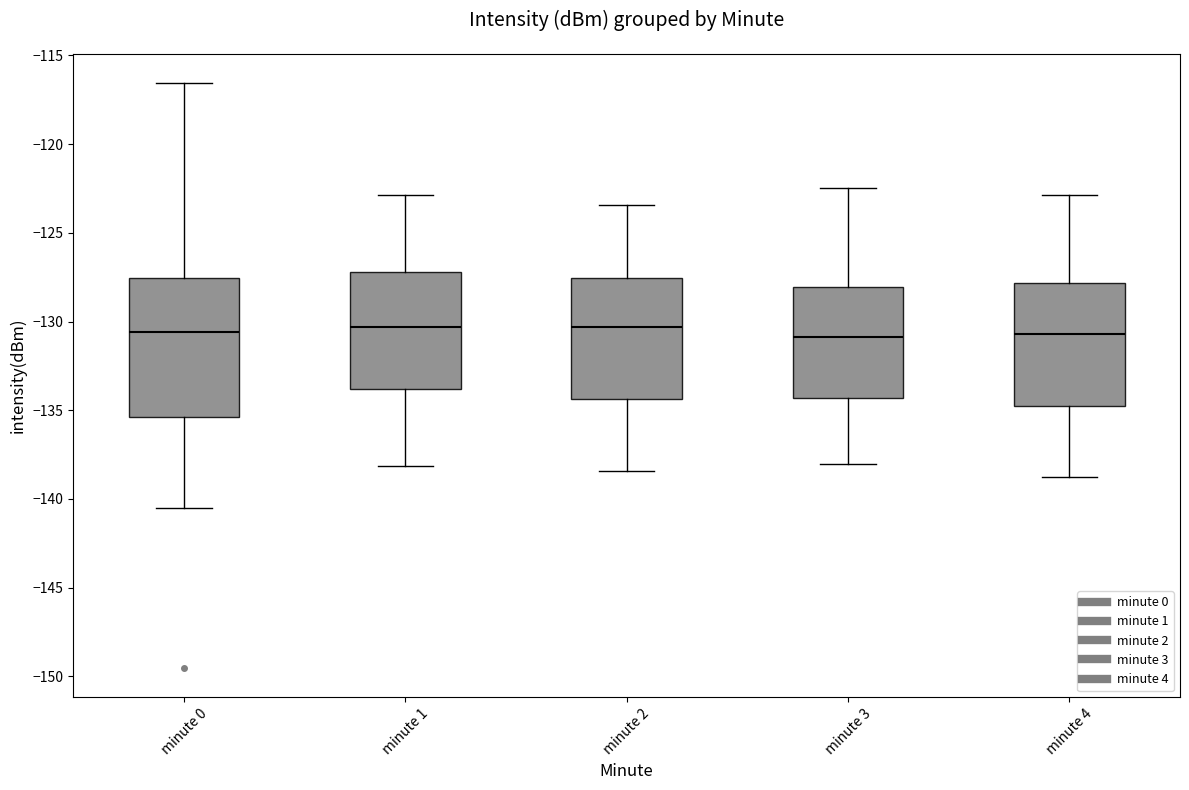

Where is the upper edge of the box for minute 3 on the y-axis? The values are not printed on the chart, so give them approximately, as read against the axis.

-128.0